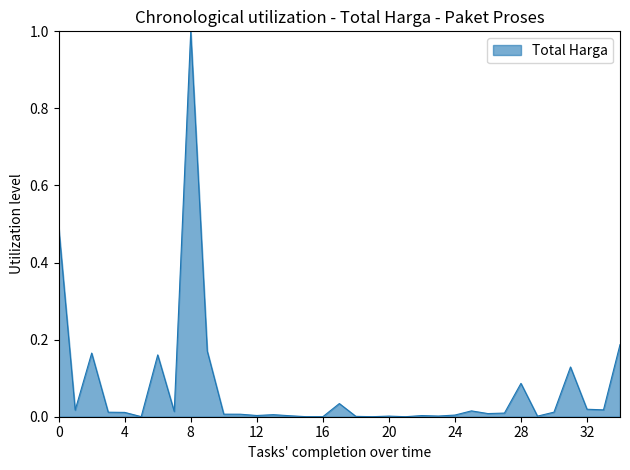

How many lines are shown in the chart?

1